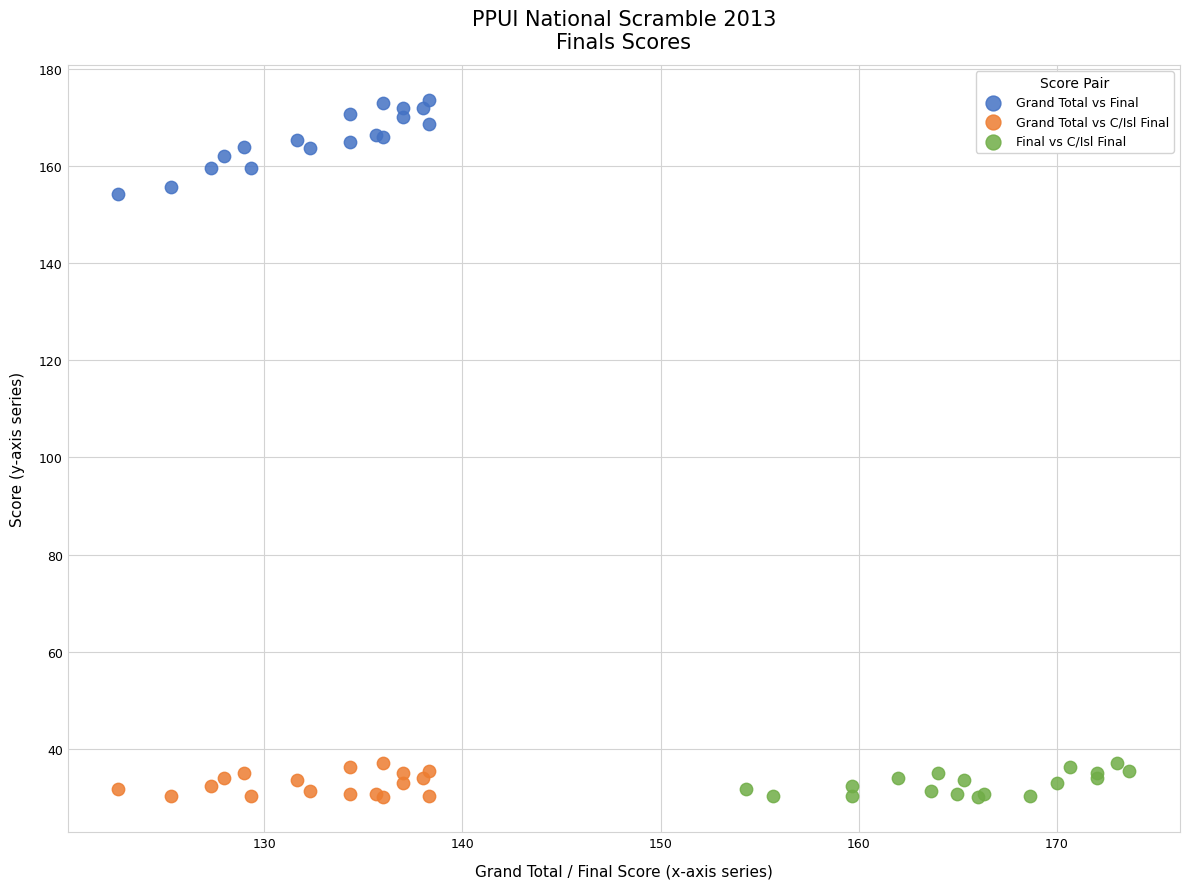

Which series reaches the maximum Y coordinate?

Grand Total vs Final